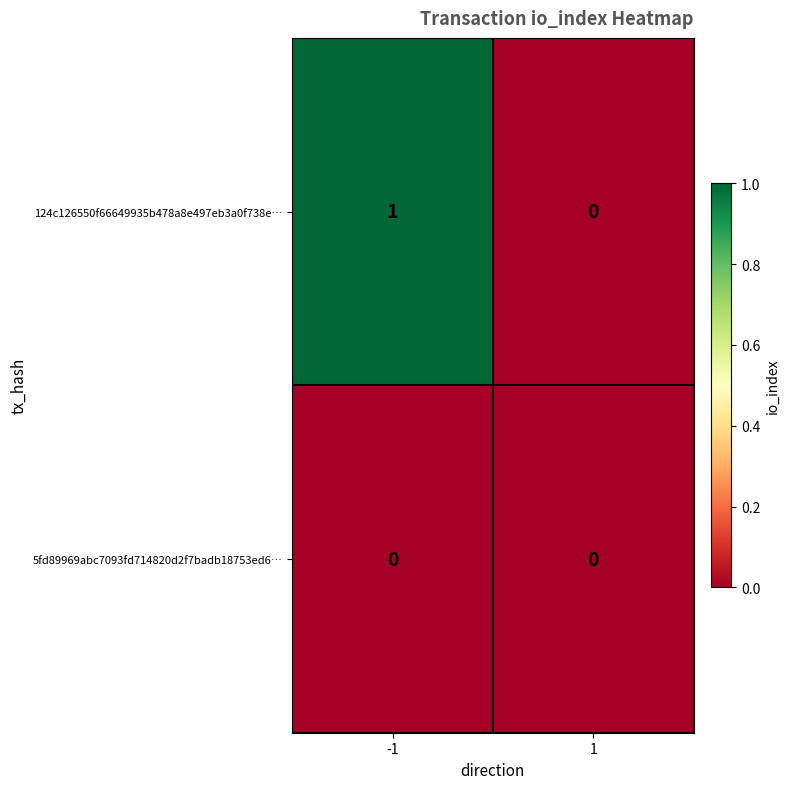

Reading left to right, list all the values displayed in this chart.

124c126550f66649935b478a8e497eb3a0f738e…: 1	0
5fd89969abc7093fd714820d2f7badb18753ed6…: 0	0